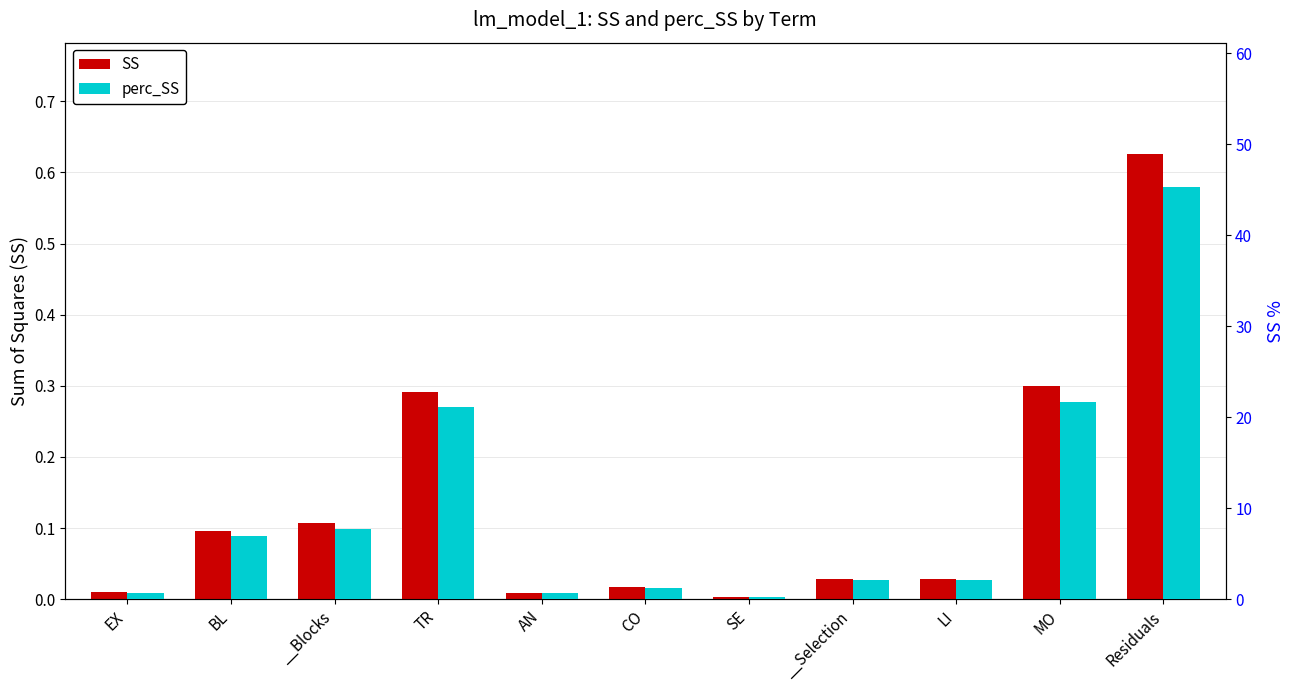

Does the chart contain stacked bars?

No